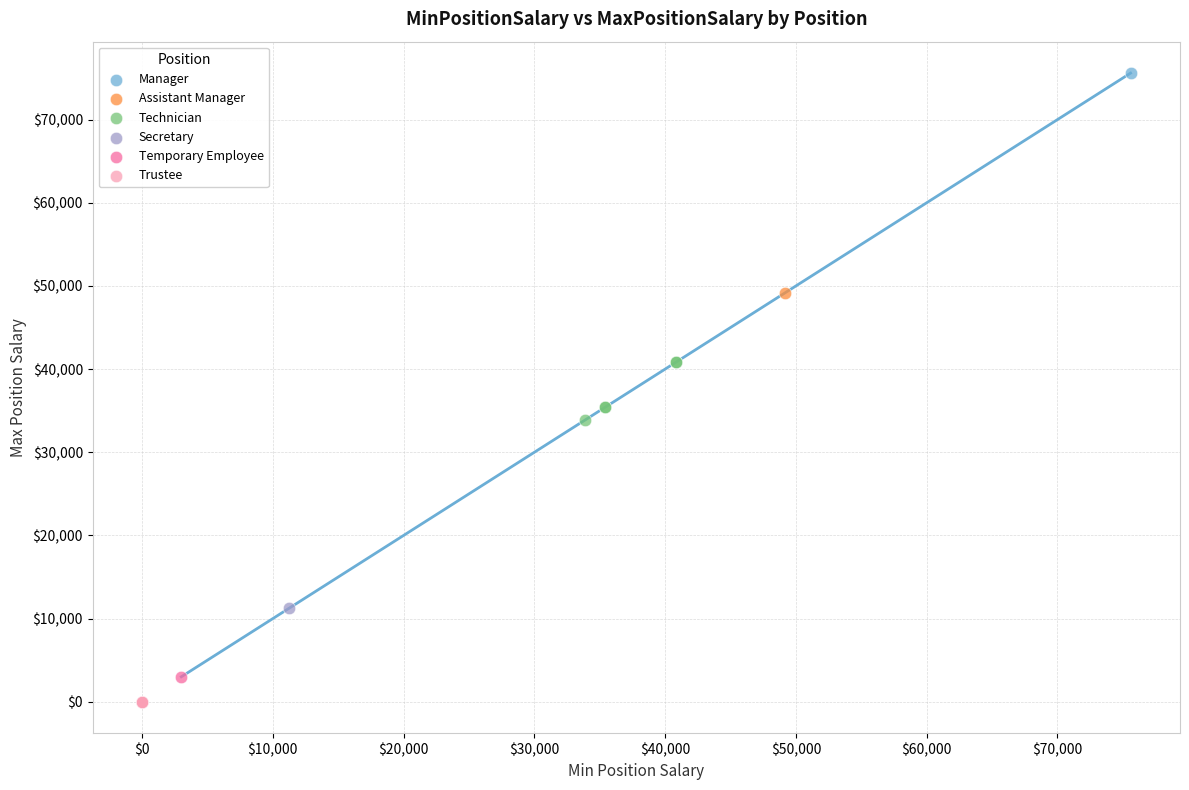

What are all the series names shown in the legend?

Manager, Assistant Manager, Technician, Secretary, Temporary Employee, Trustee